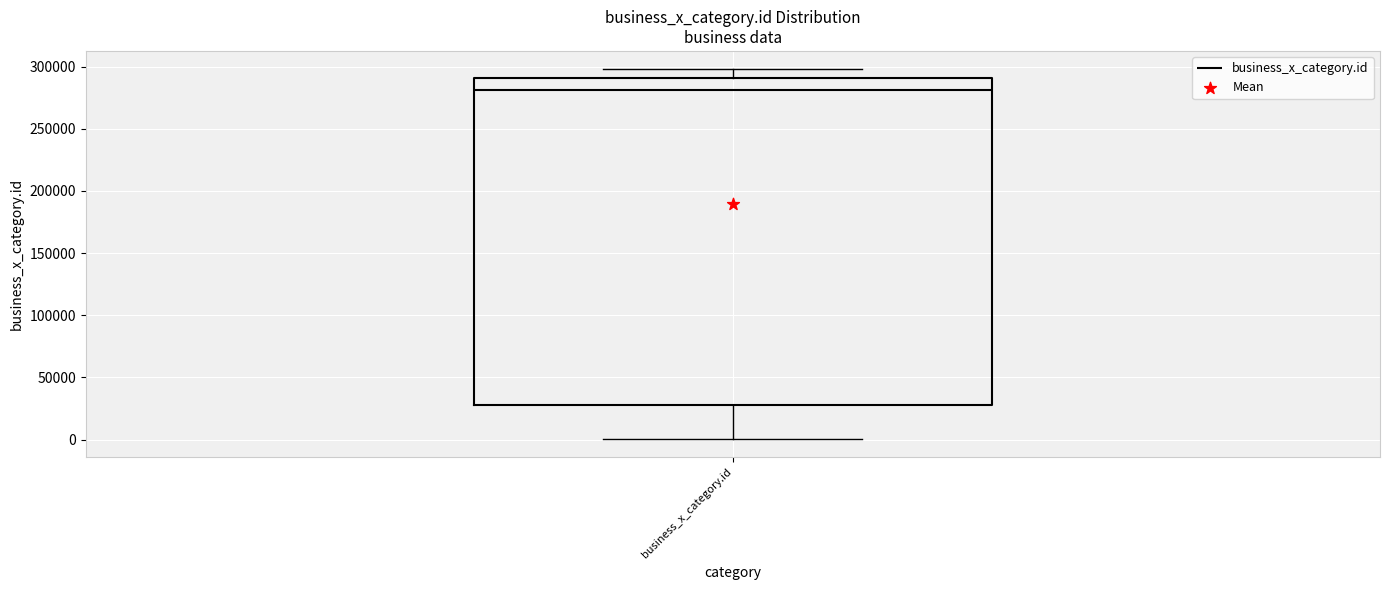

Transcribe this box plot: give where the median line is, the range the box spans, and where the two whiskers end, as read against the y-axis. The values are not printed on the chart, so give them approximately, as read against the axis.

median 280000, box 30000 to 290000, whiskers 0 to 300000